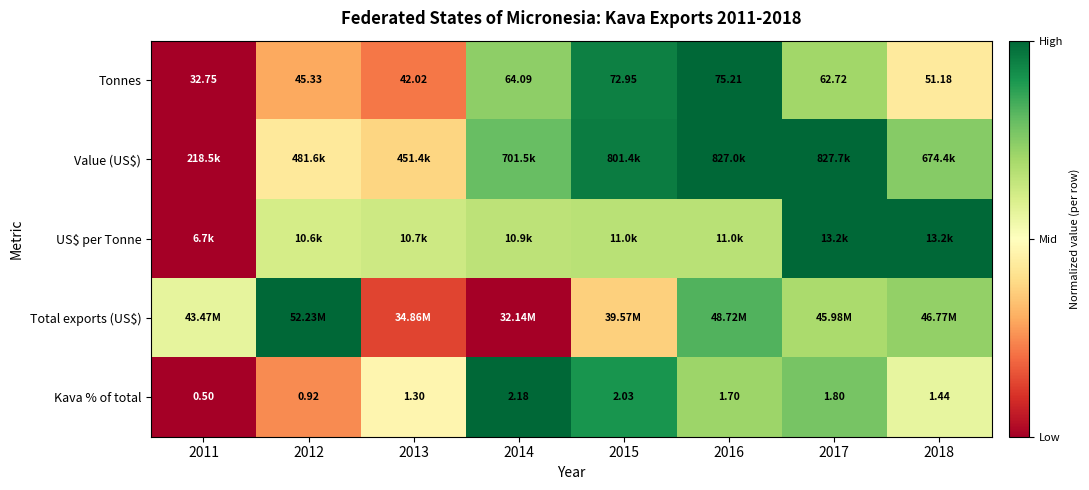

Which label corresponds to the largest value in the chart?

2016